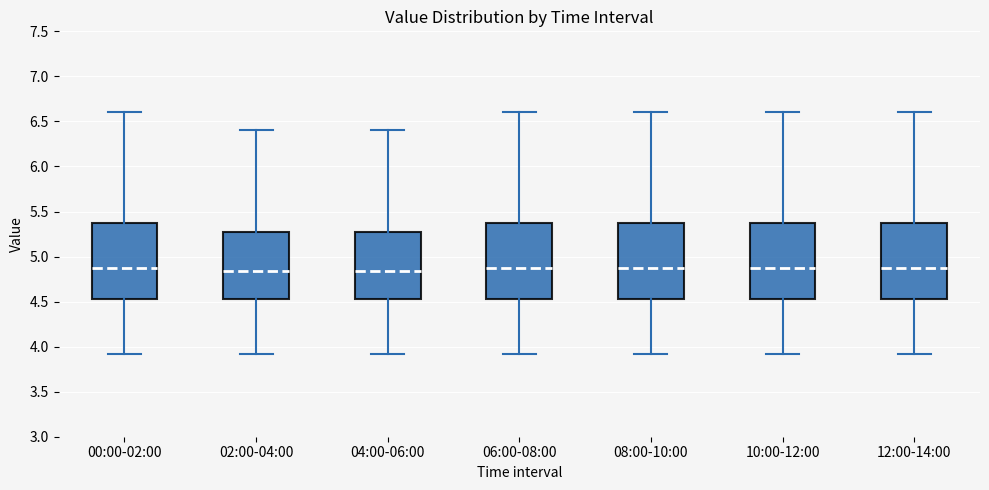

Where does the median line of the box for 10:00-12:00 sit on the y-axis? The values are not printed on the chart, so give them approximately, as read against the axis.

4.90